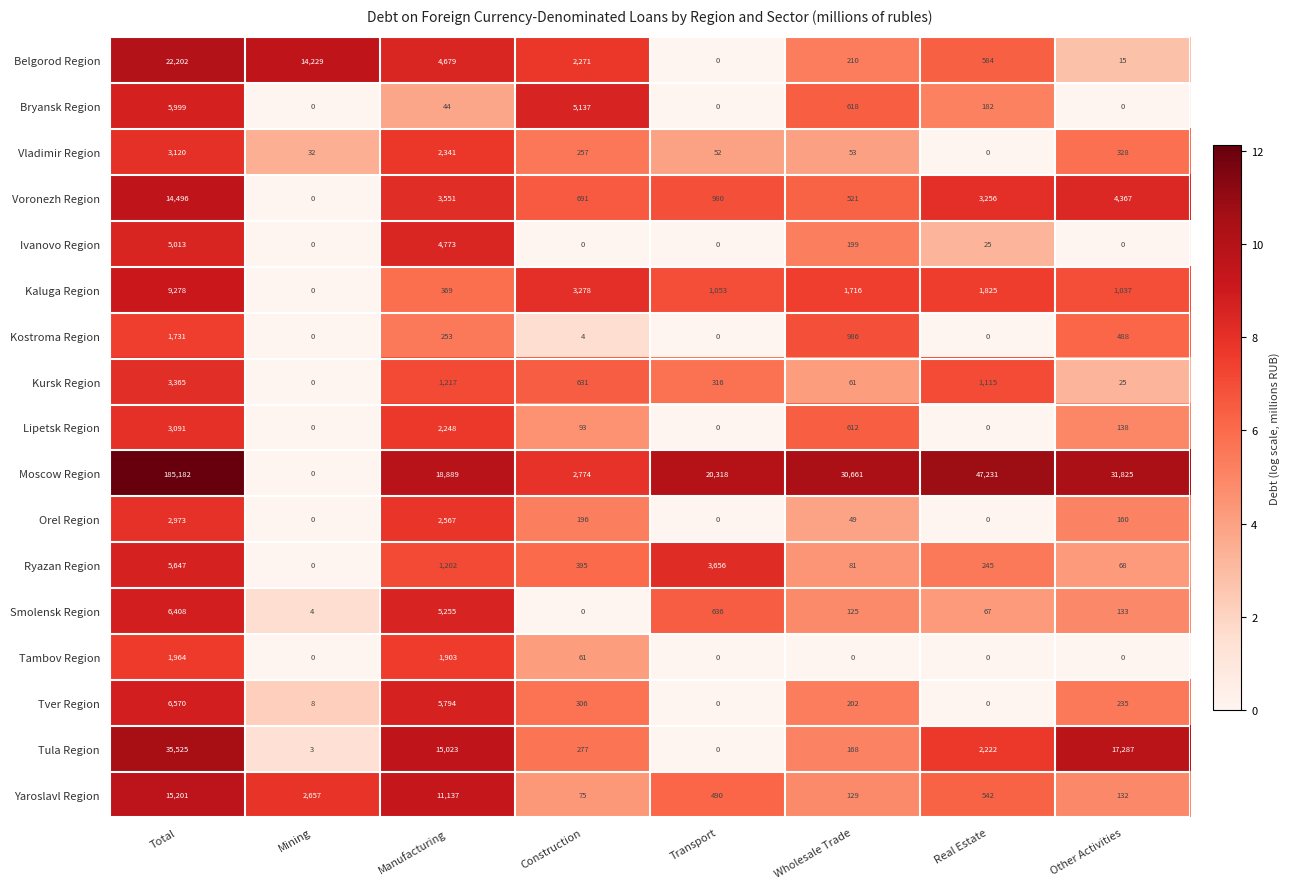

Which series has the largest range (max minus min)?

Moscow Region